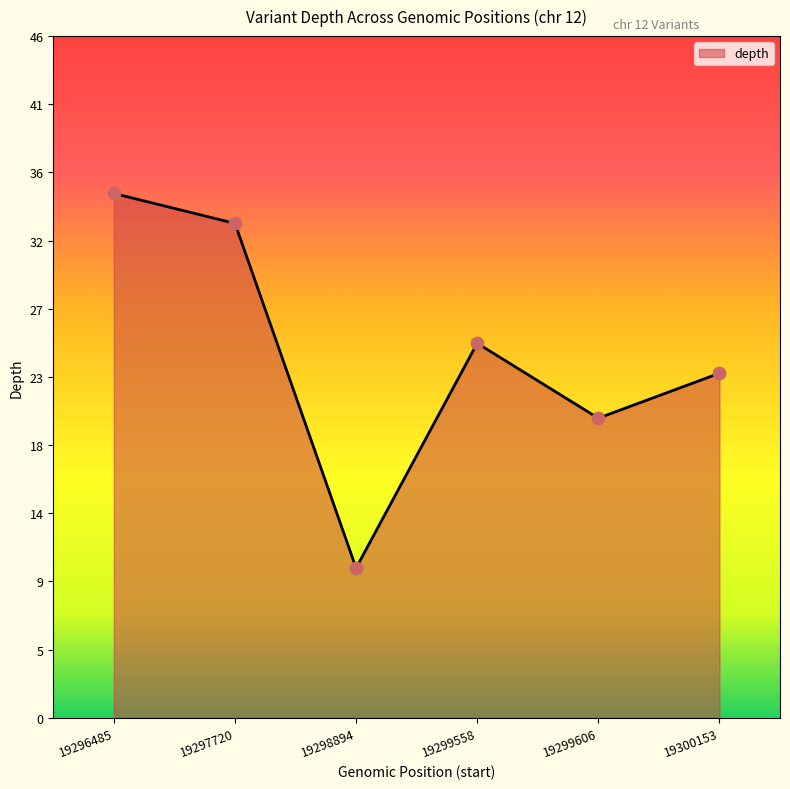

Does the chart have visible grid lines?

No